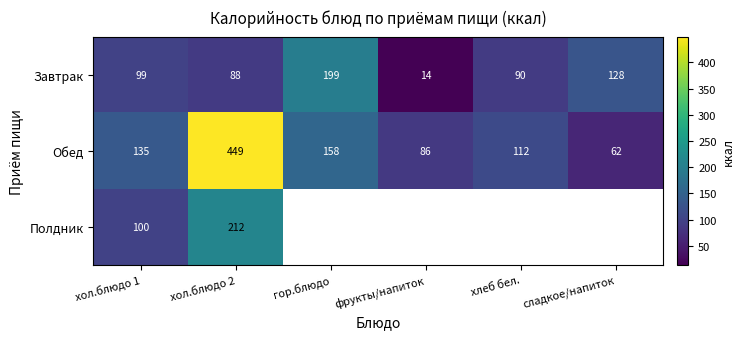

How many categories are shown in the chart?

6